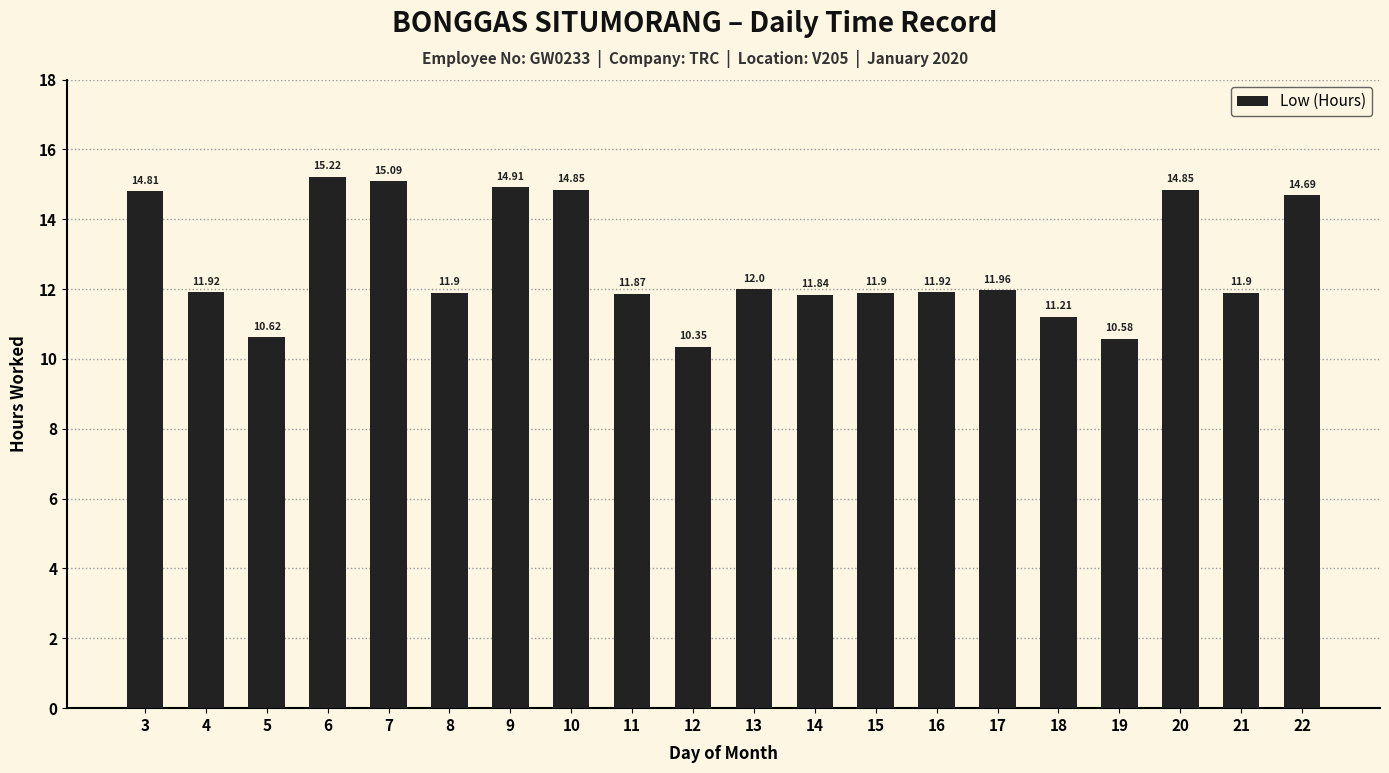

What is the sum of the values at 11 and 9?

26.8